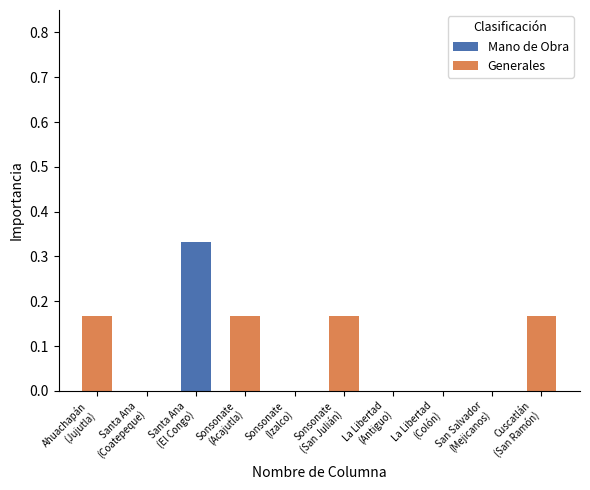

Are the bars horizontal?

No